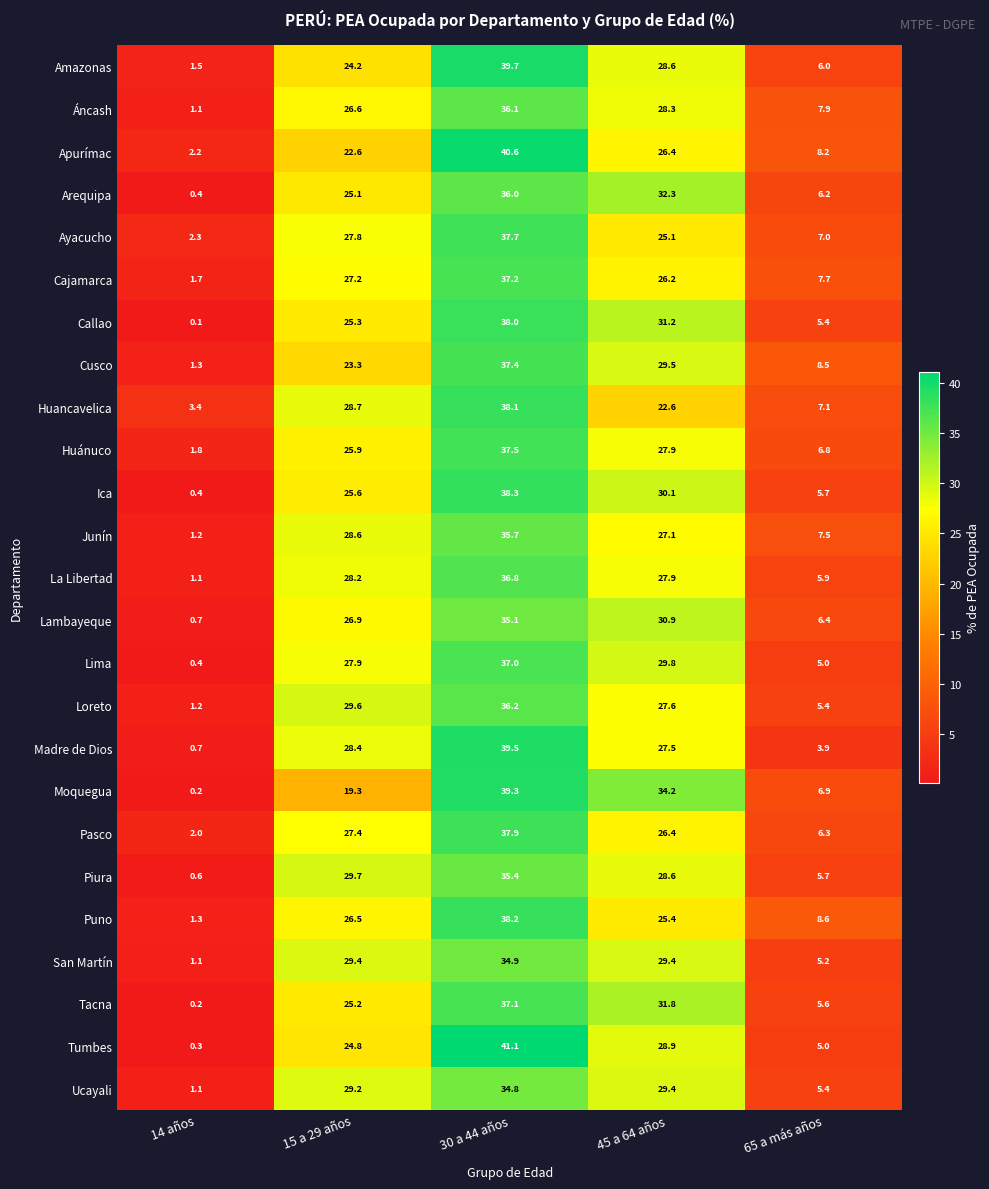

Which series has the widest spread of values?

Tumbes